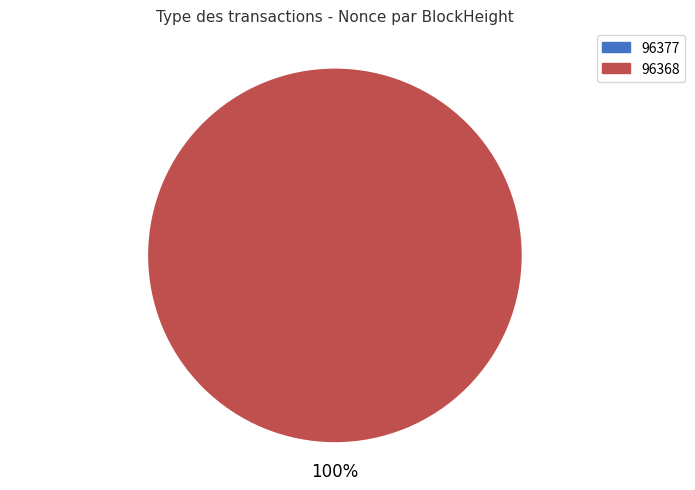

To the nearest percent, what is the combined percentage of 96368 and 96377?

100%